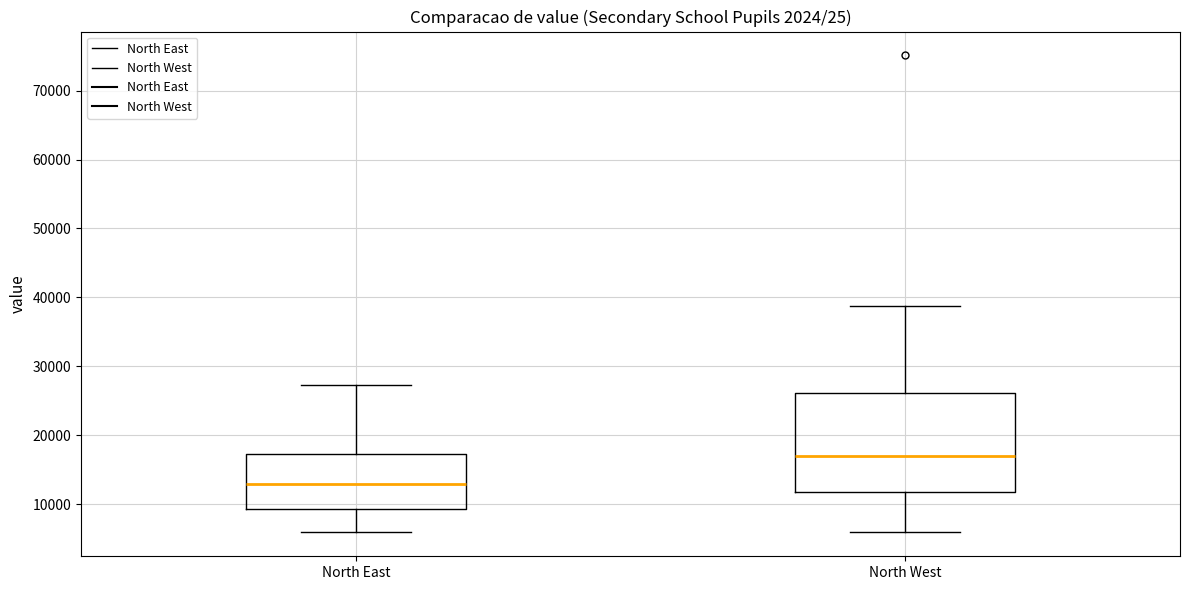

Where does the median line of the box for North West sit on the y-axis? The values are not printed on the chart, so give them approximately, as read against the axis.

17000